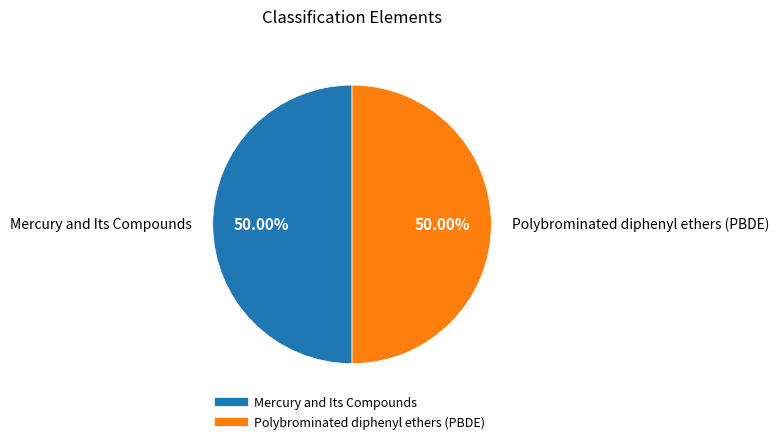

Do Mercury and Its Compounds and Polybrominated diphenyl ethers (PBDE) together represent more than half of the pie?

Yes